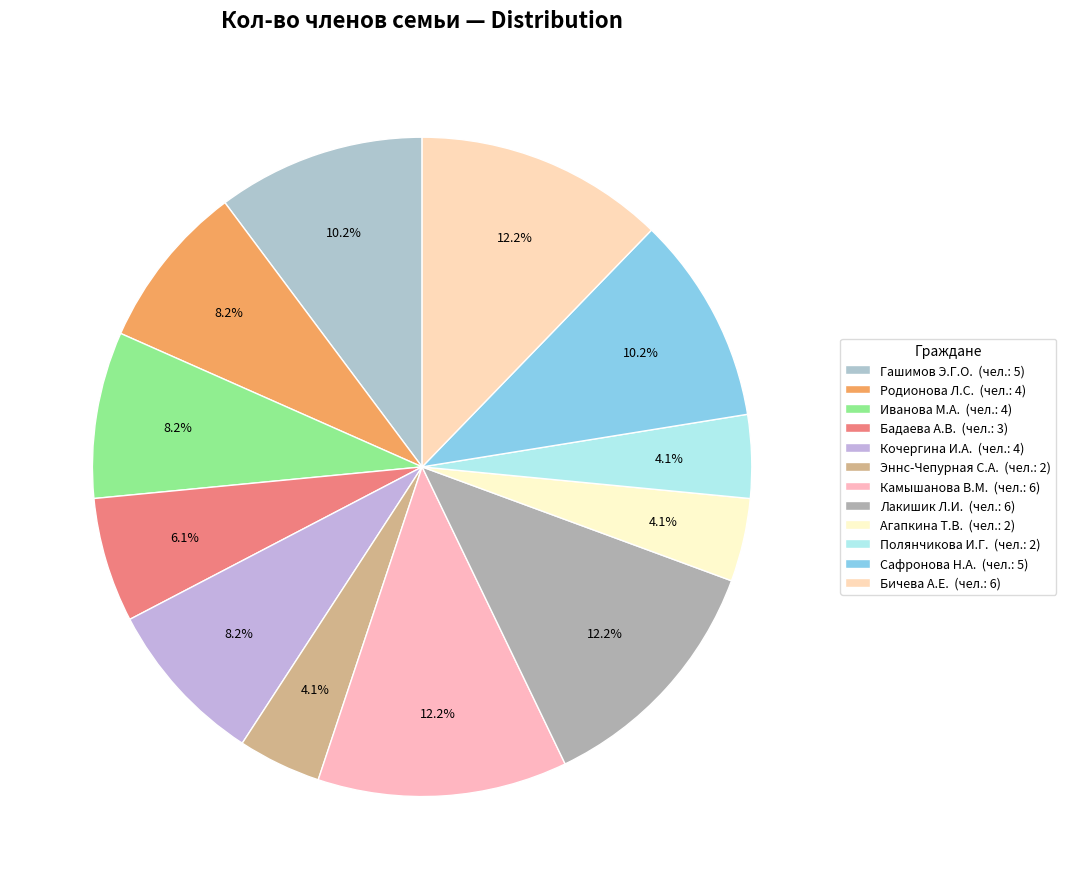

How many slices are in this pie chart?

12